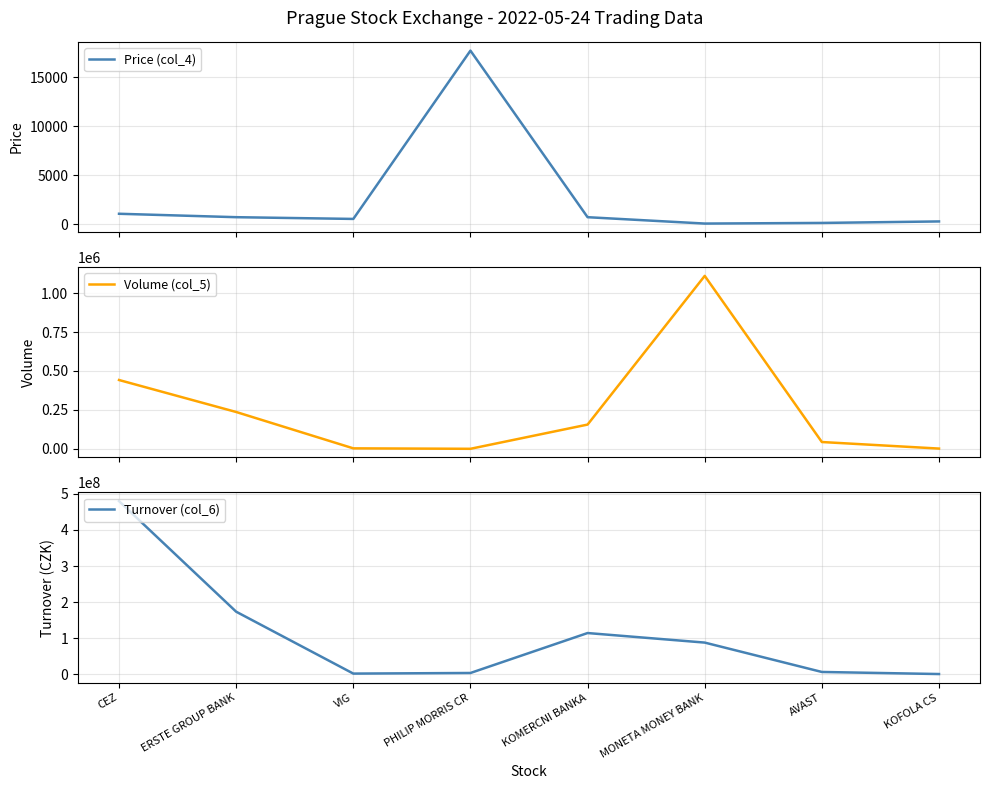

Where is Price (col_4) nearest to the value 8909?

CEZ